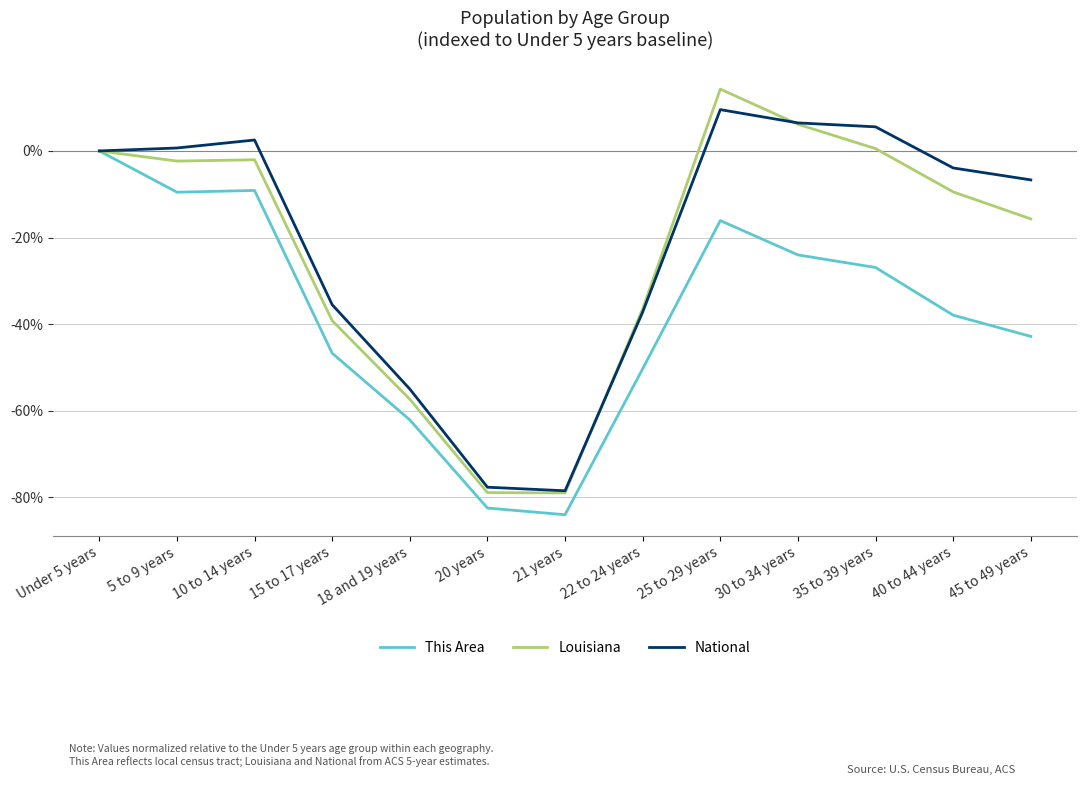

Is the value of National at 5 to 9 years greater than the value of Louisiana at 40 to 44 years?

Yes